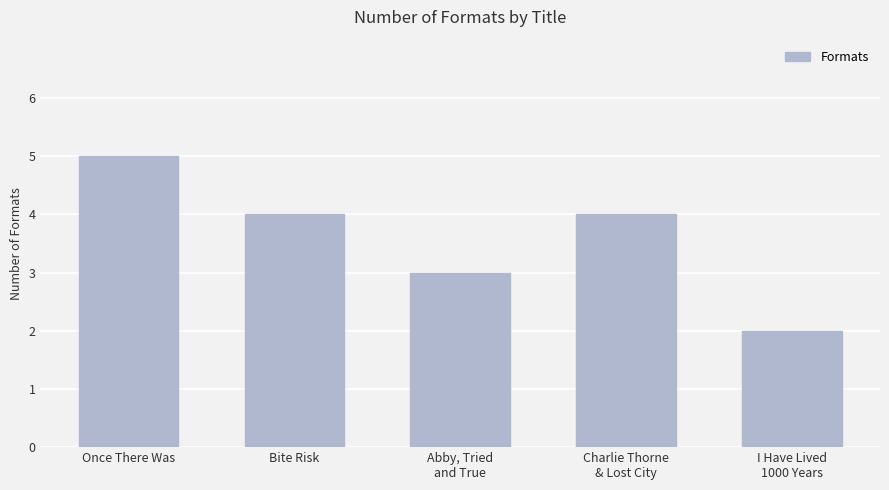

Does the chart contain stacked bars?

No